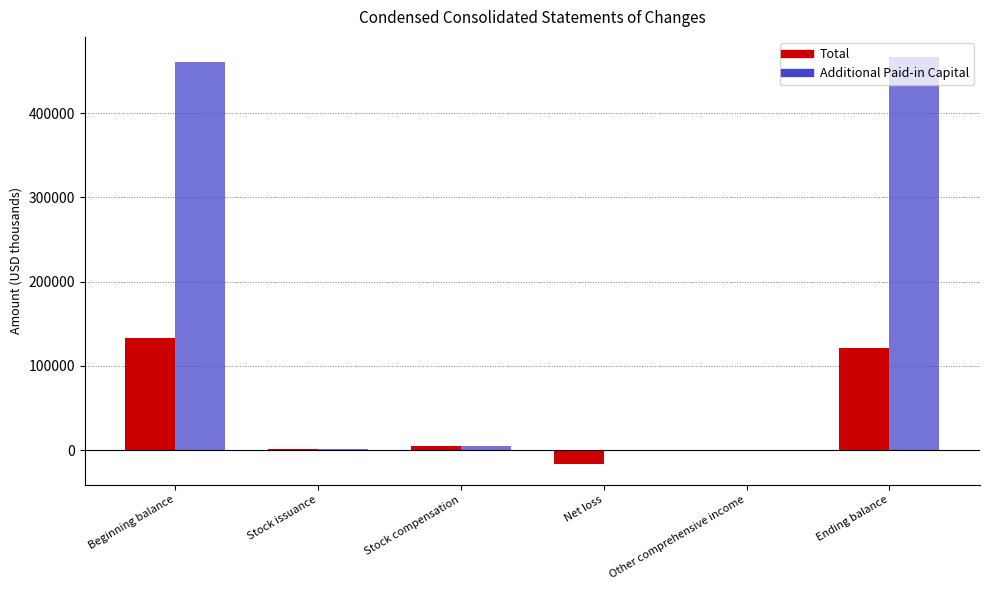

The Additional Paid-in Capital series shows 460794 at Beginning balance. True or false?

True